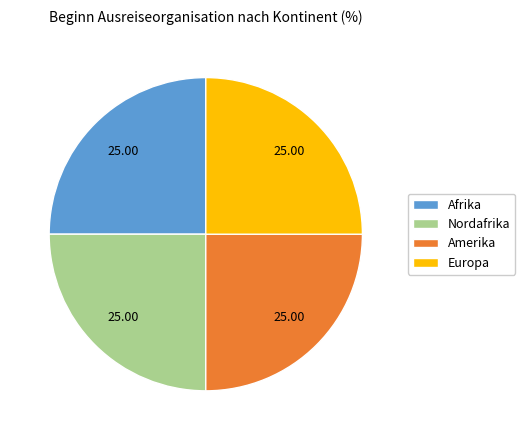

What is the ratio of the value at Amerika to the value at Europa?

1.0